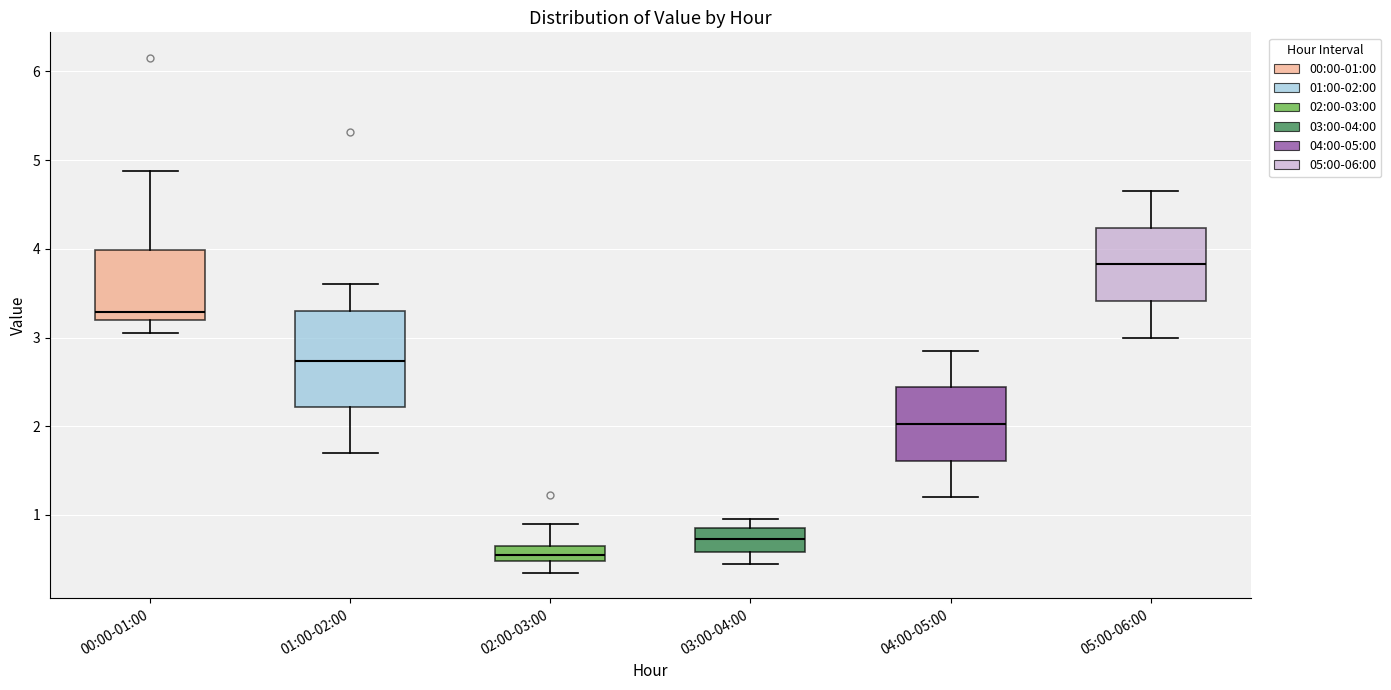

Reading left to right, read every box against the y-axis: the position of its median line, the range the box covers, and the ends of its whiskers. The values are not printed on the chart, so give them approximately, as read against the axis.

00:00-01:00: median 3.3, box 3.2 to 4.0, whiskers 3.1 to 4.9
01:00-02:00: median 2.7, box 2.2 to 3.3, whiskers 1.7 to 3.6
02:00-03:00: median 0.6, box 0.5 to 0.7, whiskers 0.4 to 0.9
03:00-04:00: median 0.7, box 0.6 to 0.9, whiskers 0.5 to 1.0
04:00-05:00: median 2.0, box 1.6 to 2.4, whiskers 1.2 to 2.9
05:00-06:00: median 3.8, box 3.4 to 4.2, whiskers 3.0 to 4.7